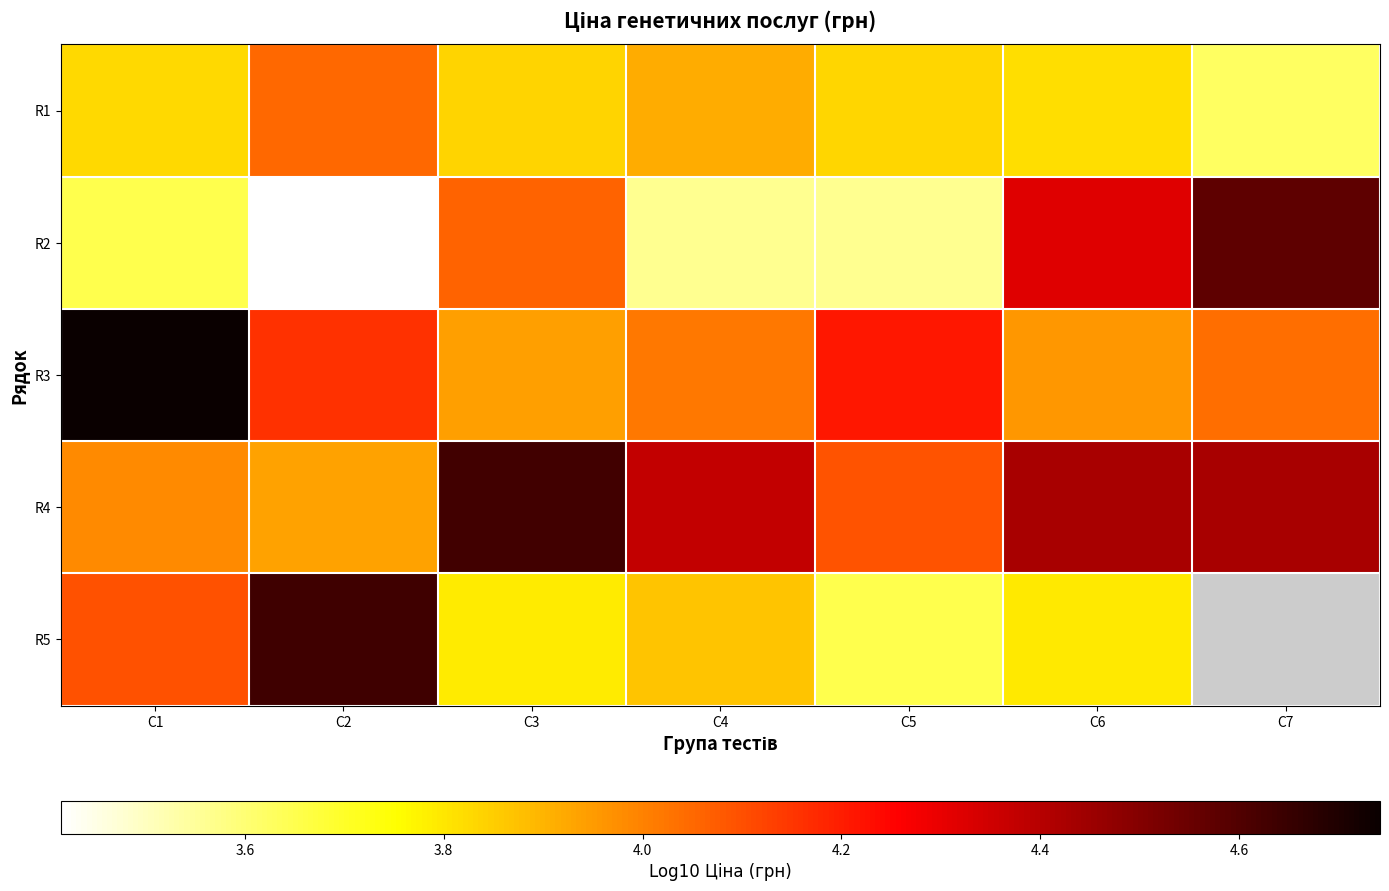

What is the difference between the R1 values at C5 and C2?

0.2